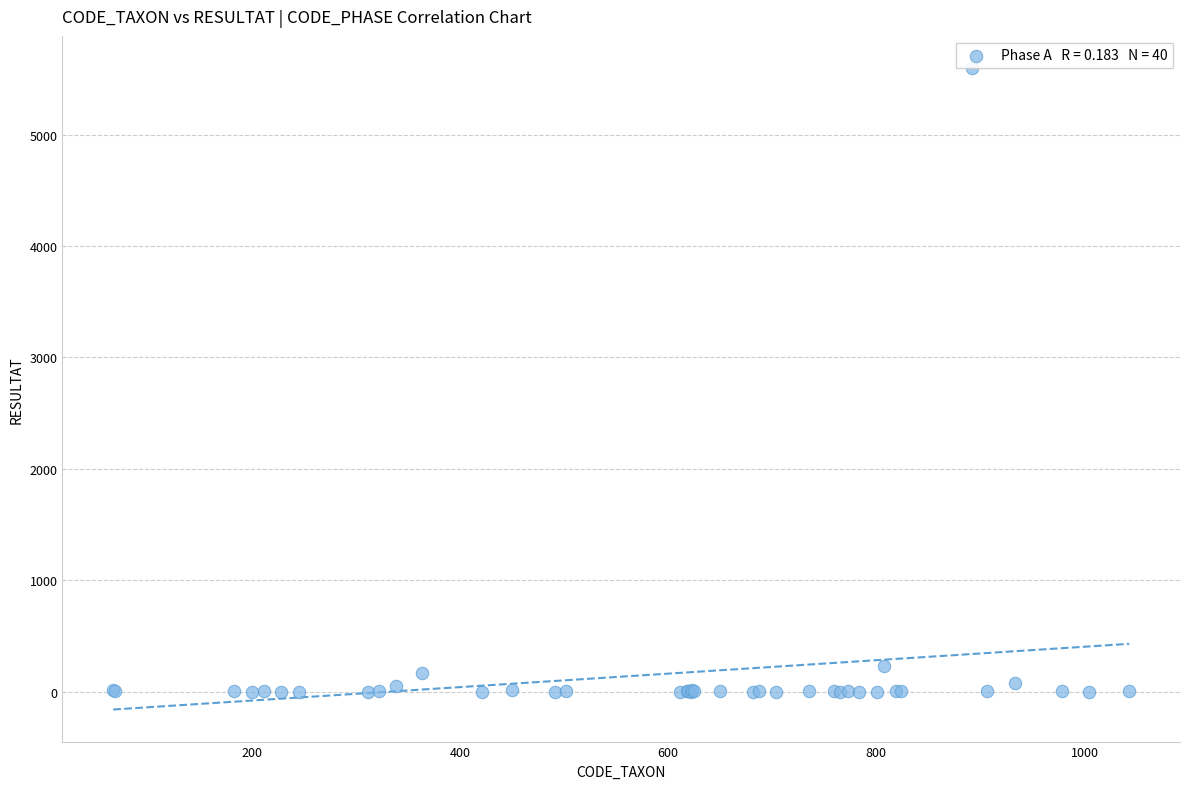

What Y value in the scatter plot is closest to 2800?

232